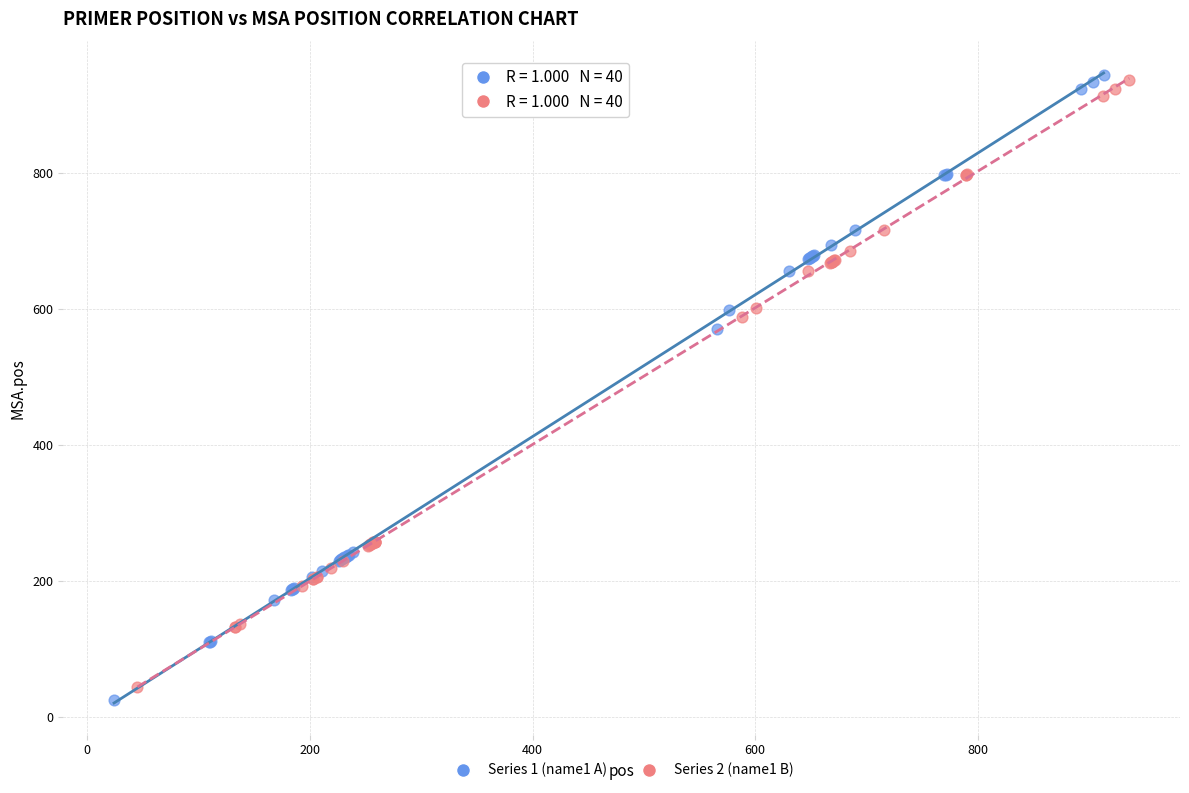

Which series has the widest spread of Y values?

Series 1 (name1 A)